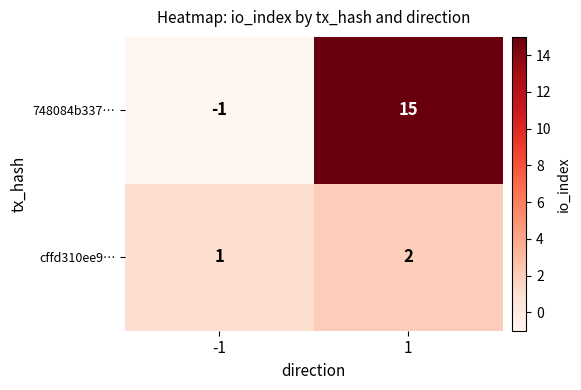

List the labels in order of cffd310ee9… value, largest first.

1, -1